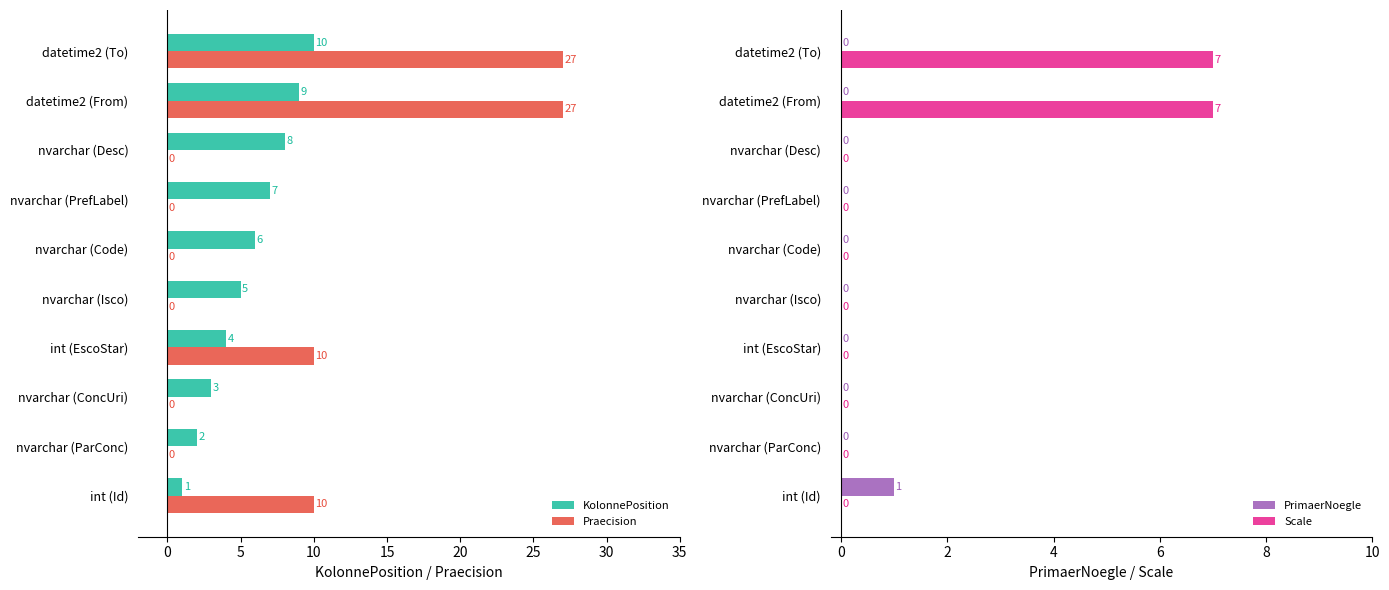

What is the average value of the Praecision series?

7